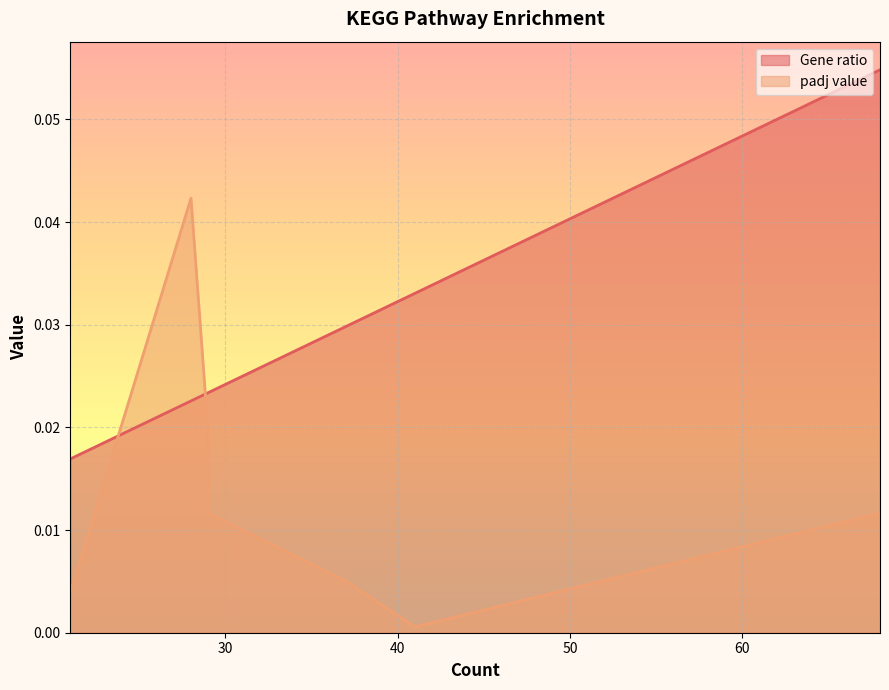

How many values are between 0 and 1?

7